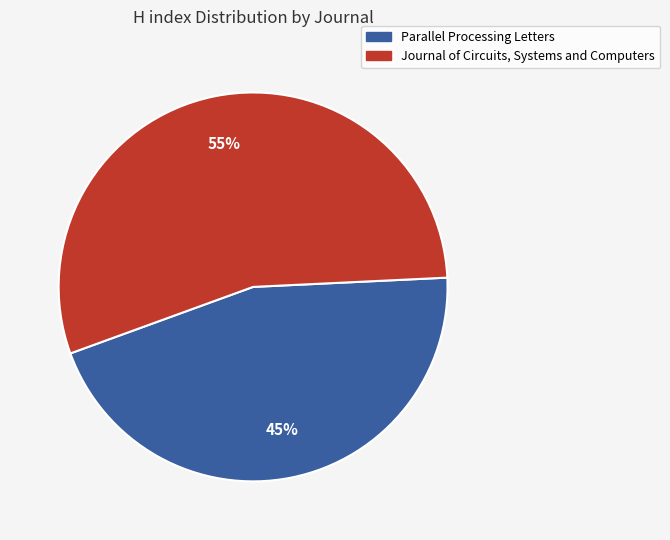

Do Parallel Processing Letters and Journal of Circuits, Systems and Computers together represent more than half of the pie?

Yes